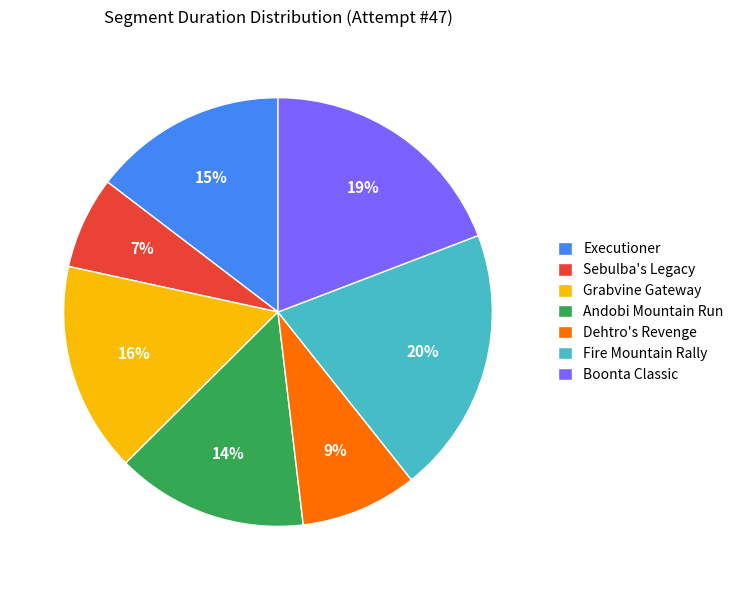

To the nearest percent, what percentage of the pie is Grabvine Gateway?

16%